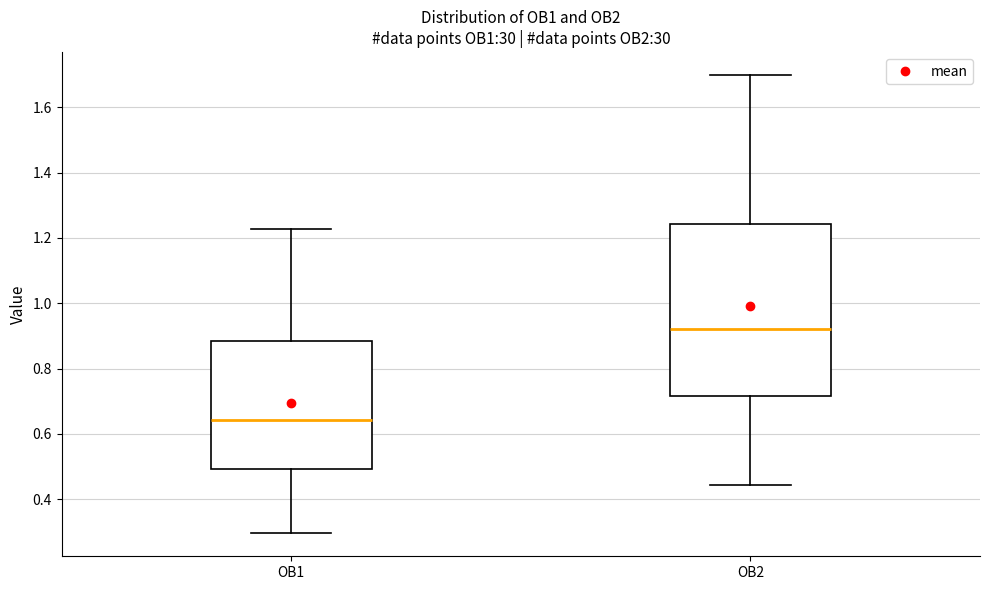

Comparing the boxes themselves (not the whiskers), which one is the tallest?

OB2